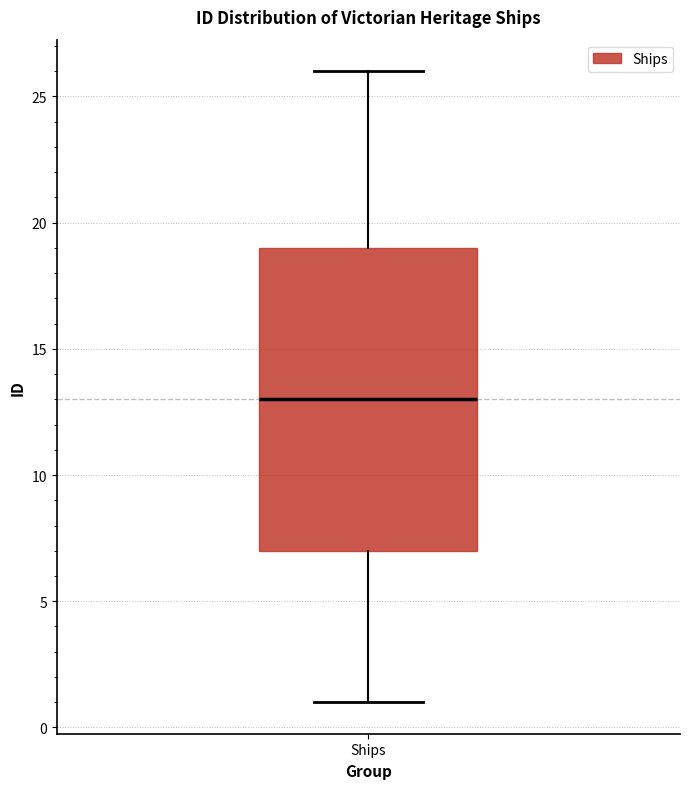

Where does the median line of the box for Ships sit on the y-axis? The values are not printed on the chart, so give them approximately, as read against the axis.

13